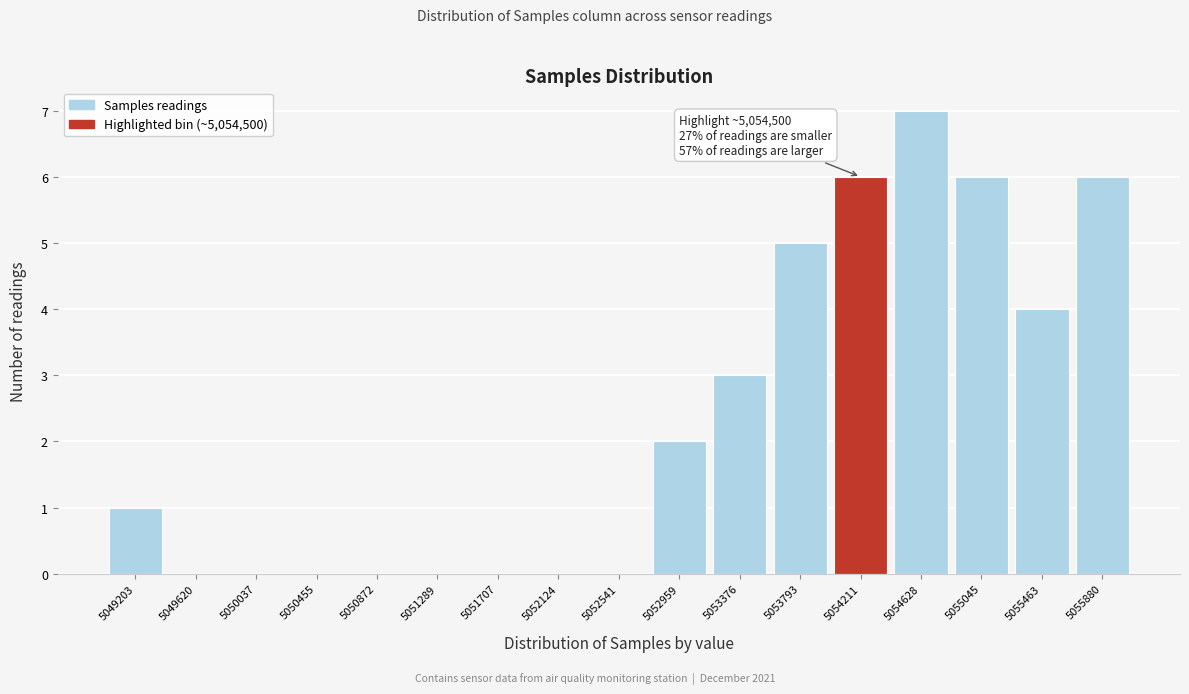

Reading left to right, list all the values displayed in this chart.

5049203=1	5049620=0	5050037=0	5050455=0	5050872=0	5051289=0	5051707=0	5052124=0	5052541=0	5052959=2	5053376=3	5053793=5	5054211=6	5054628=7	5055045=6	5055463=4	5055880=6